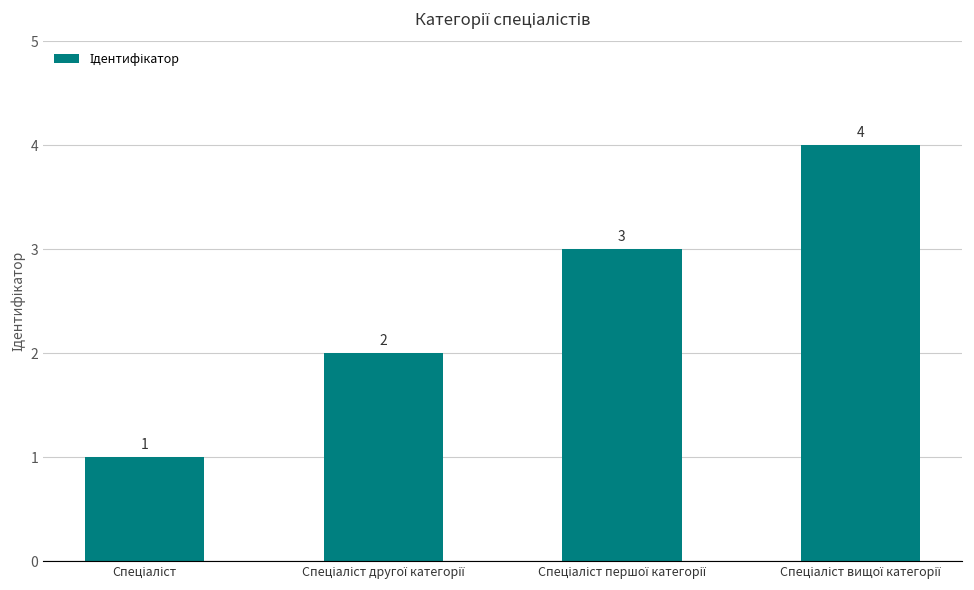

What is the sum of all values?

10